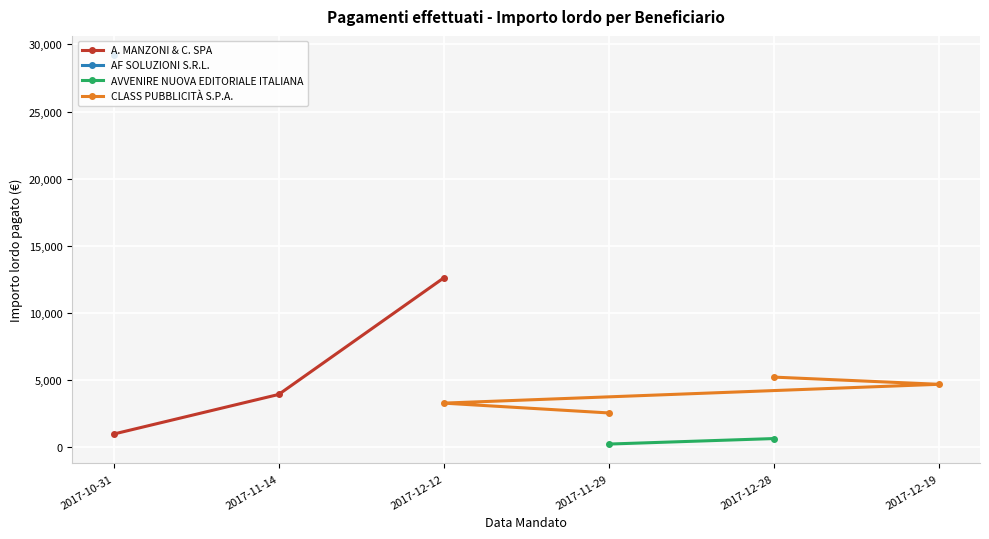

What is the value of the A. MANZONI & C. SPA point at the 3rd from the left?

12590.4